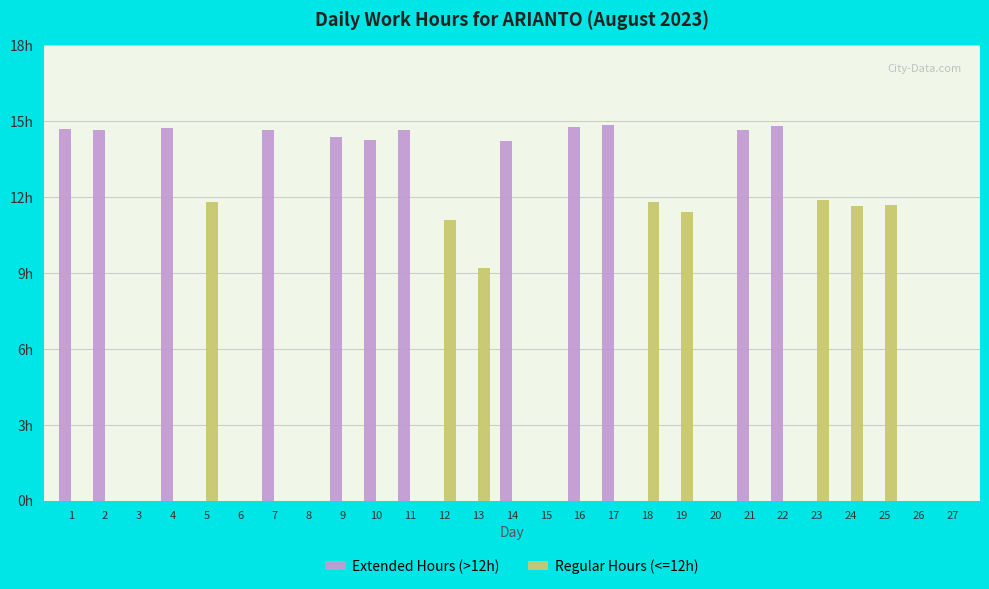

What are all the series names shown in the legend?

Extended Hours (>12h), Regular Hours (<=12h)